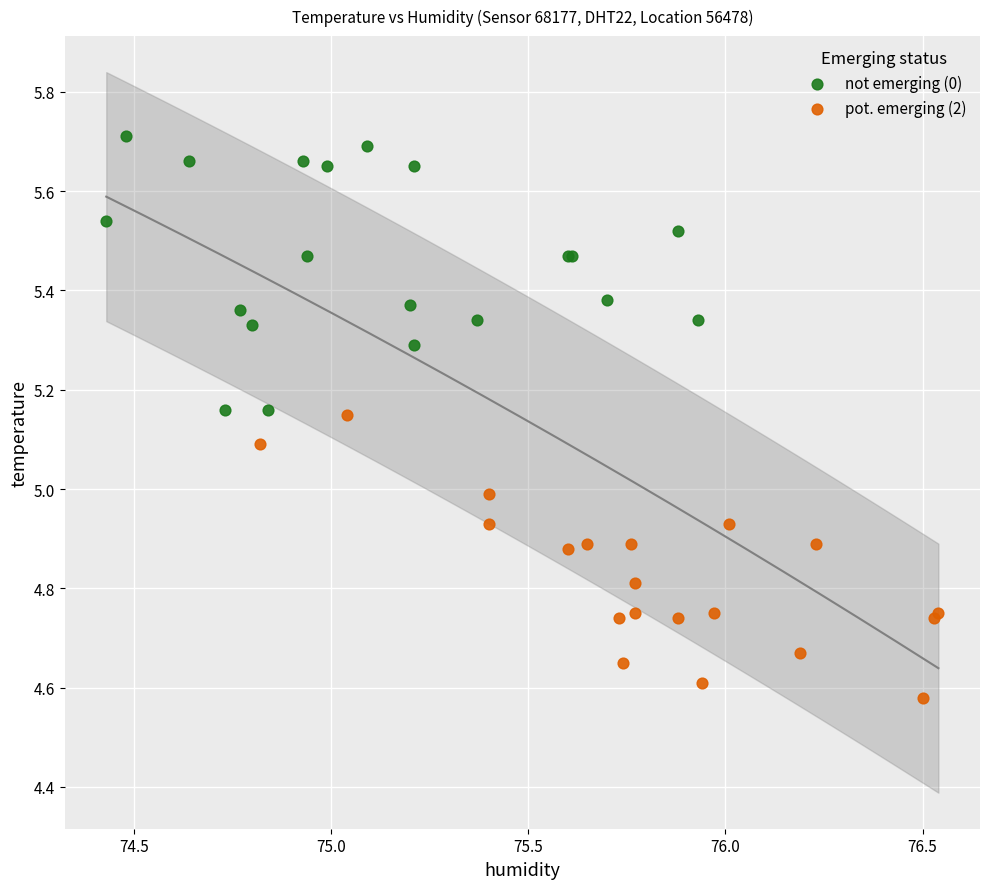

Which series reaches the maximum Y coordinate?

not emerging (0)